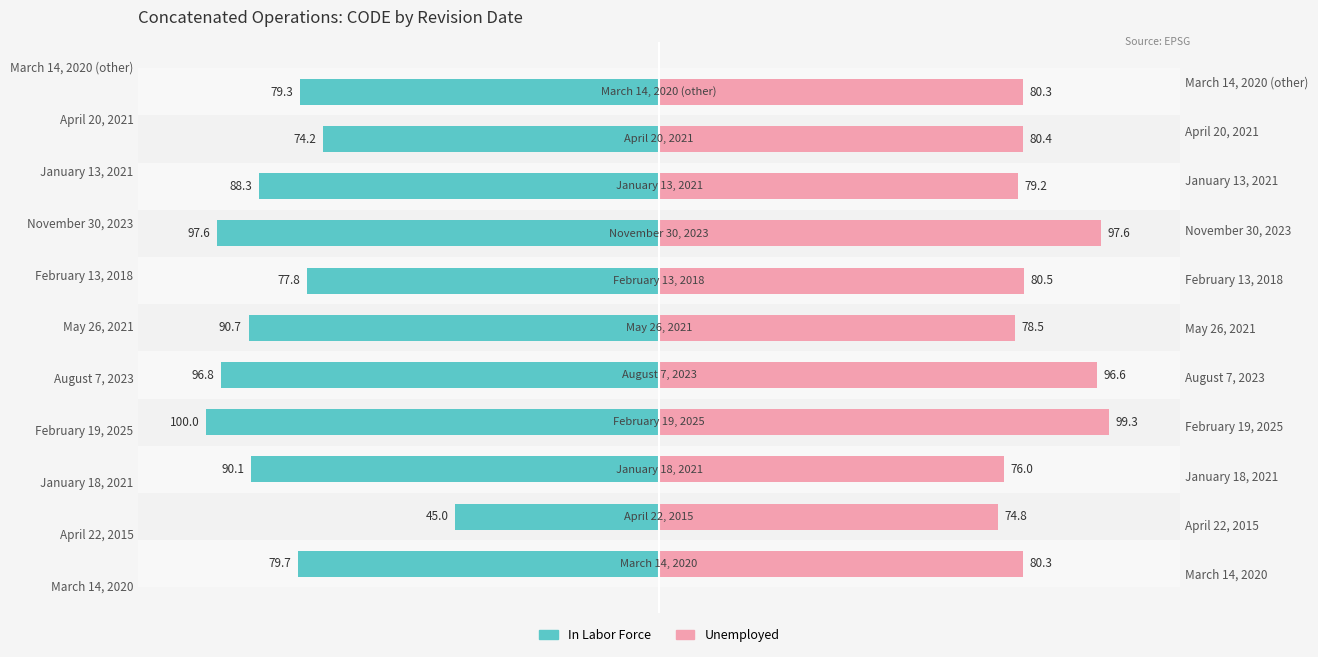

How many bars are there in each group?

2